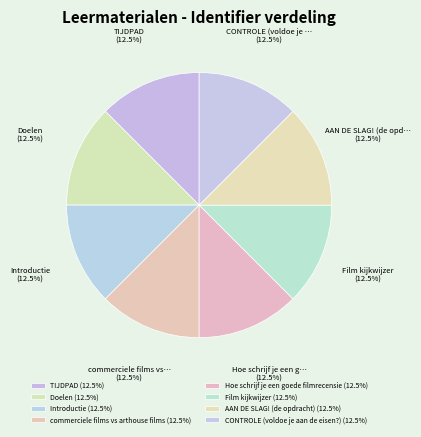

Is the sum of TIJDPAD and Film kijkwijzer greater than half?

No